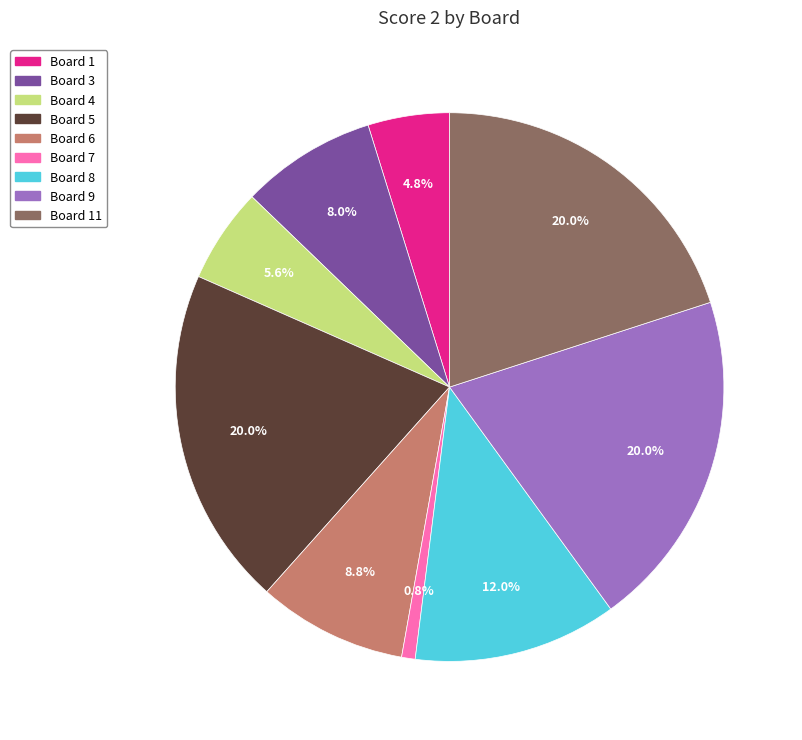

Is there any slice that represents more than half of the pie?

No